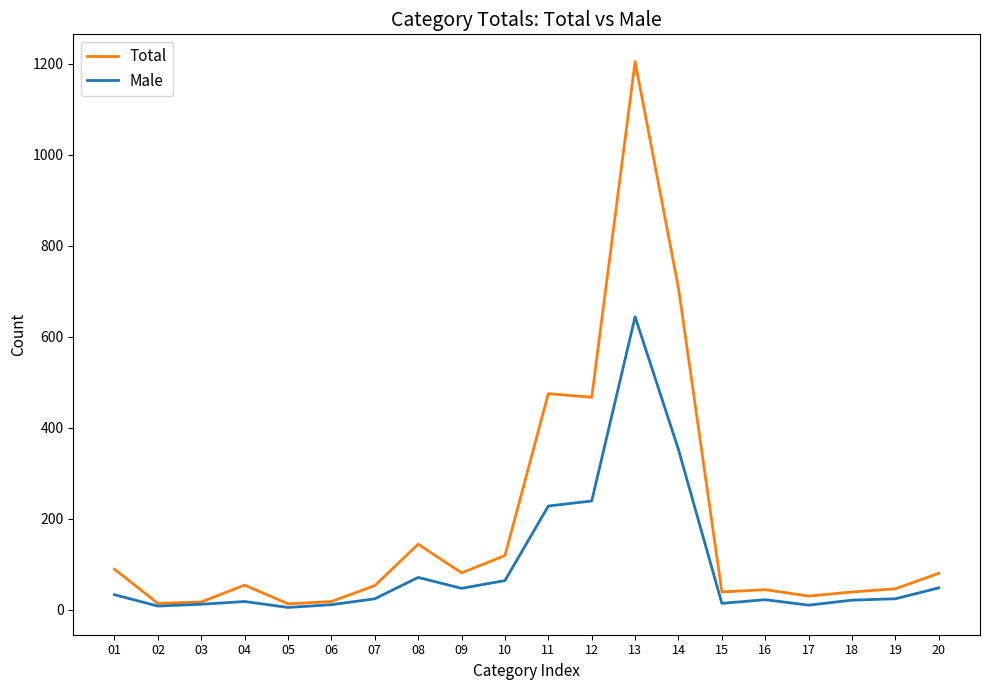

At how many categories does at least one series exceed 819?

1